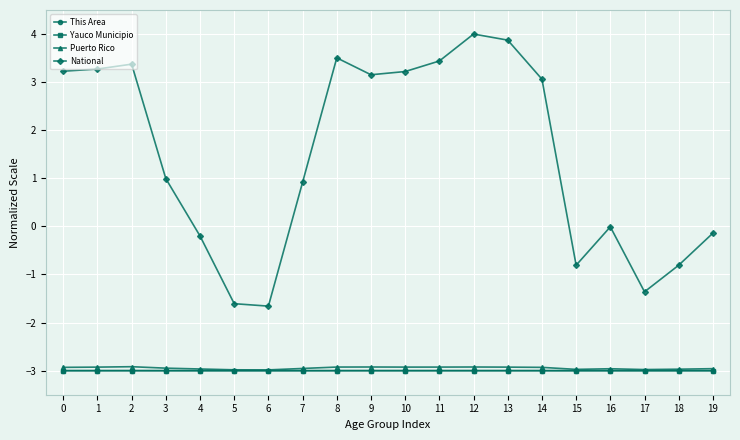

How many data points does each series have?

20